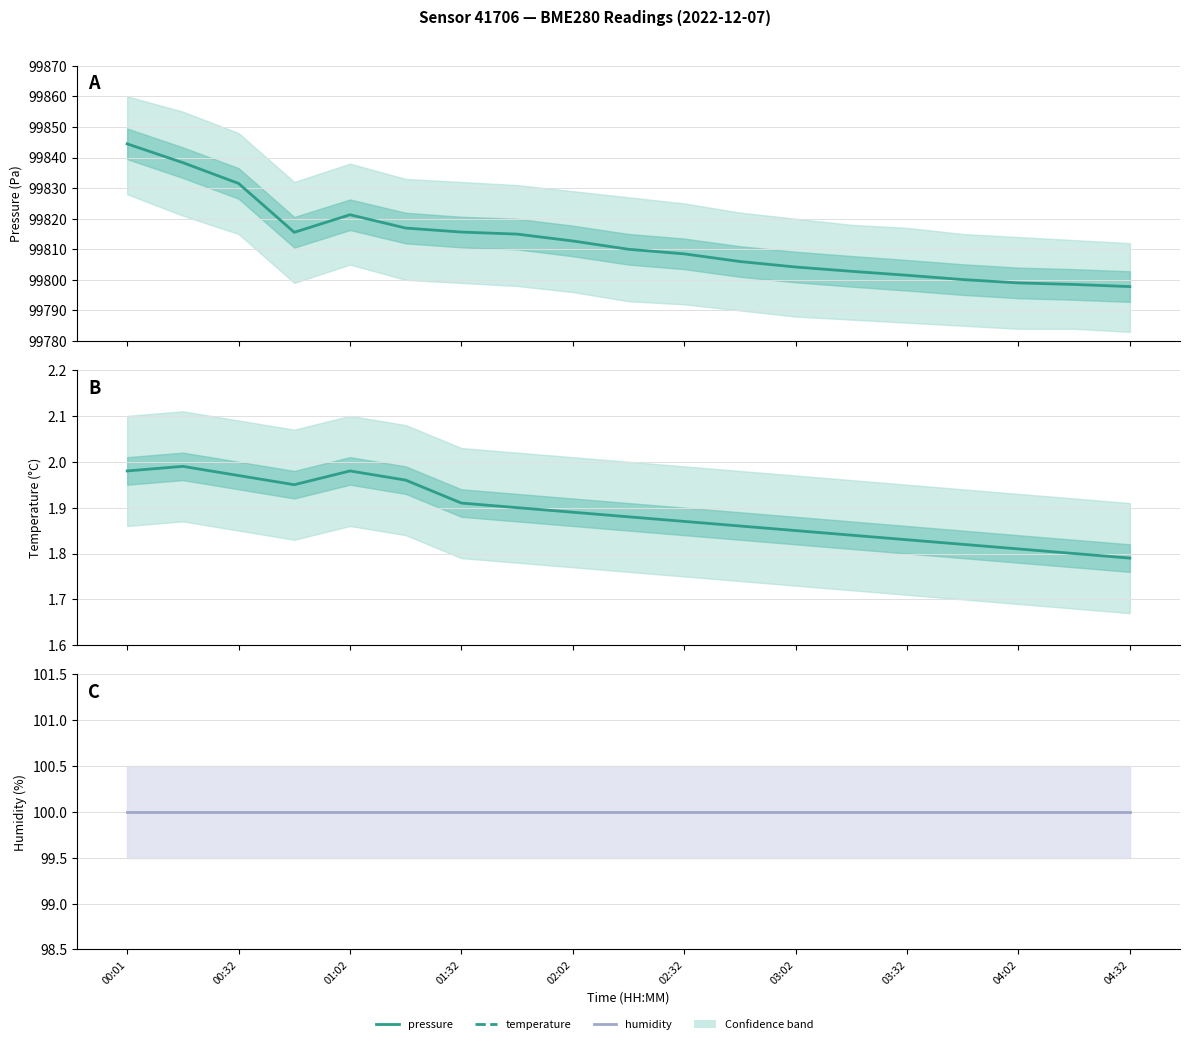

At how many categories does at least one series exceed 81457?

19